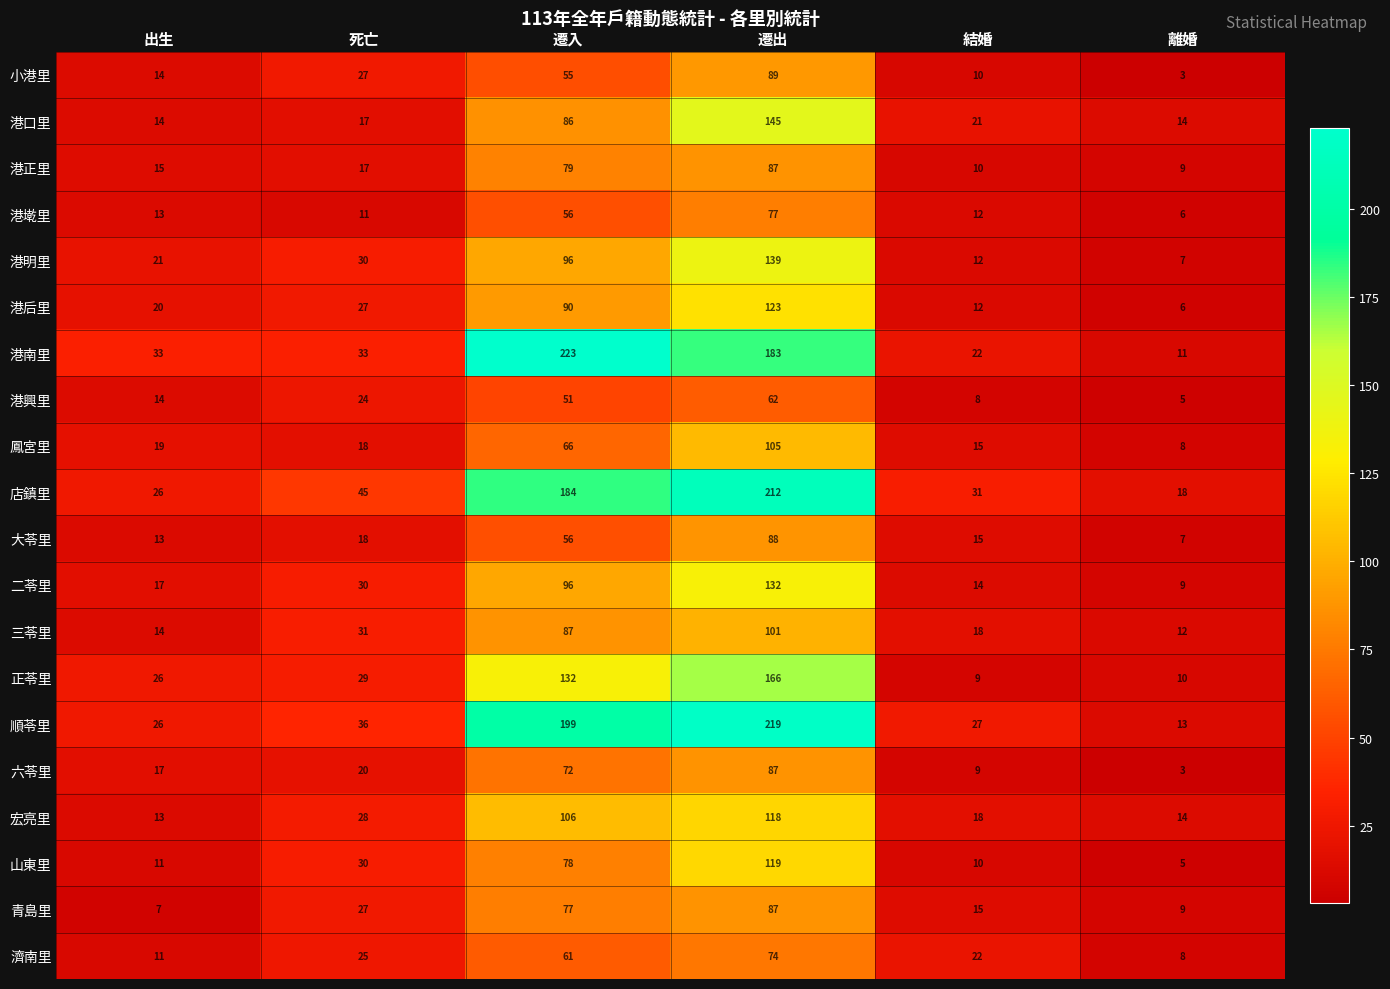

The value of 港明里 at 出生 is 21. True or false?

True